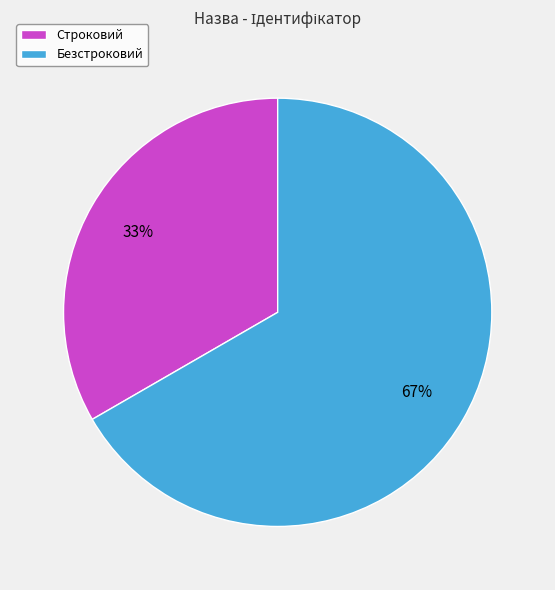

To the nearest percent, what portion does Безстроковий represent?

67%